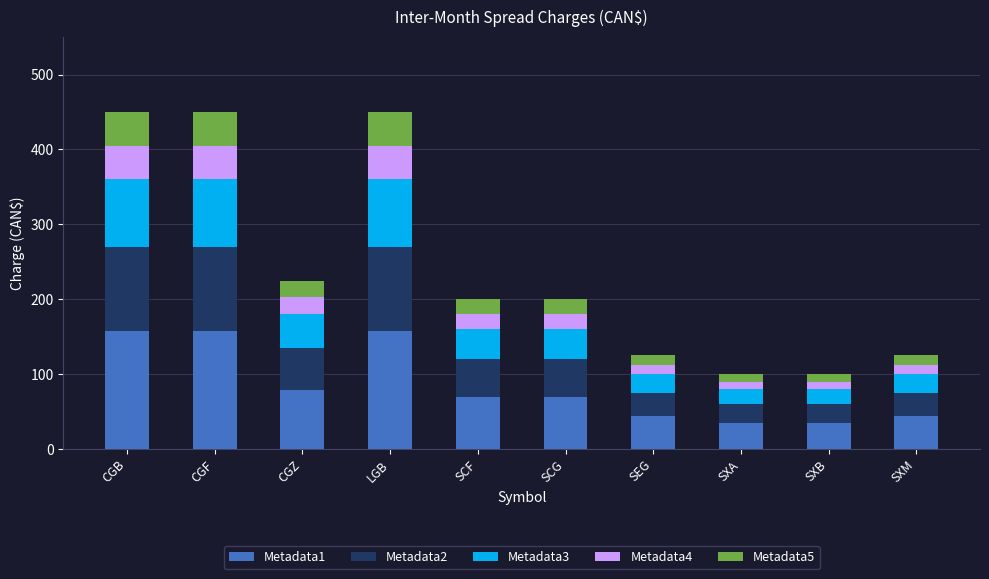

What is the highest value of the Metadata1 series?

157.5